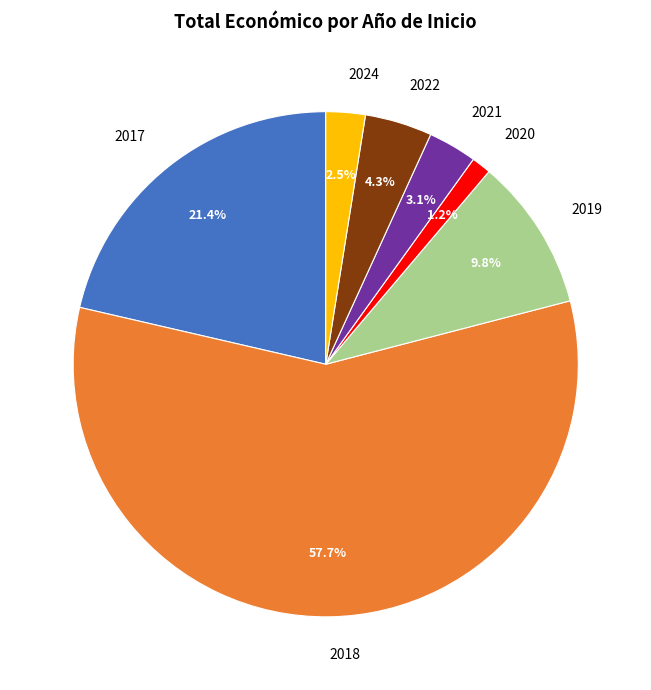

Does any single category account for the majority?

Yes